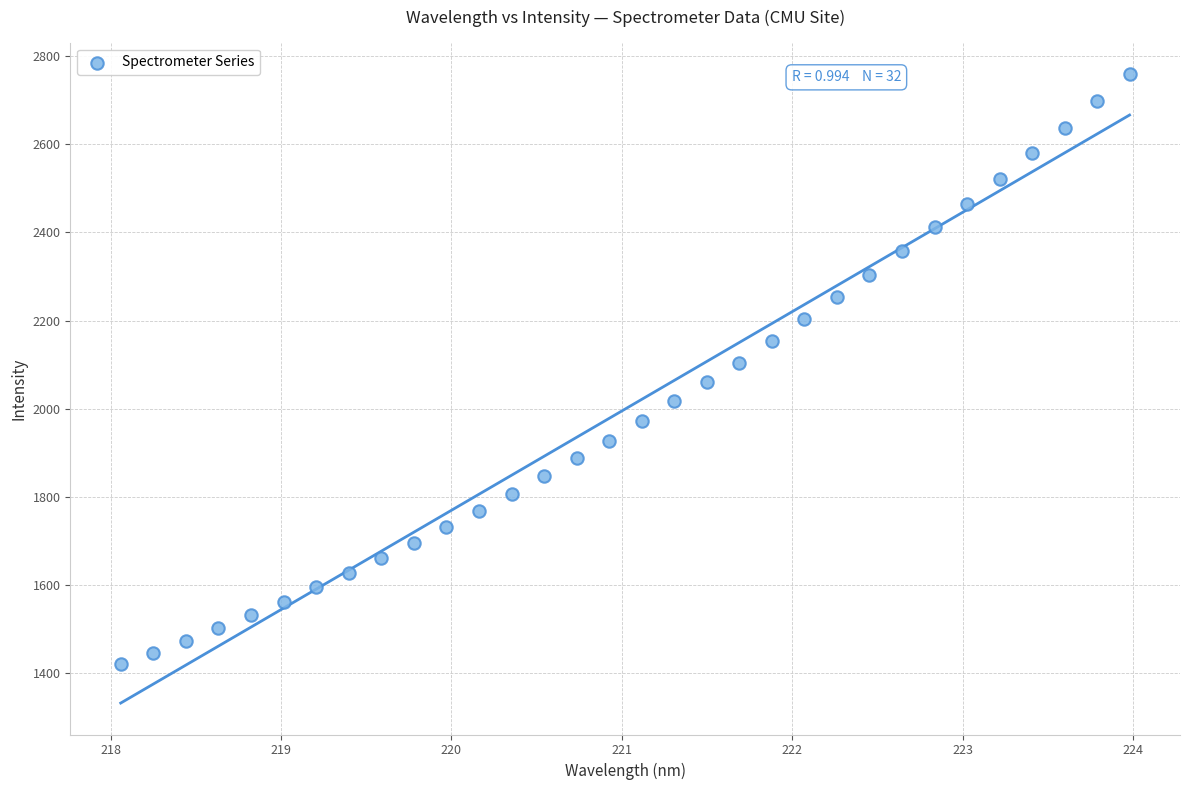

What is the range of Y values (max minus min)?

1339.6